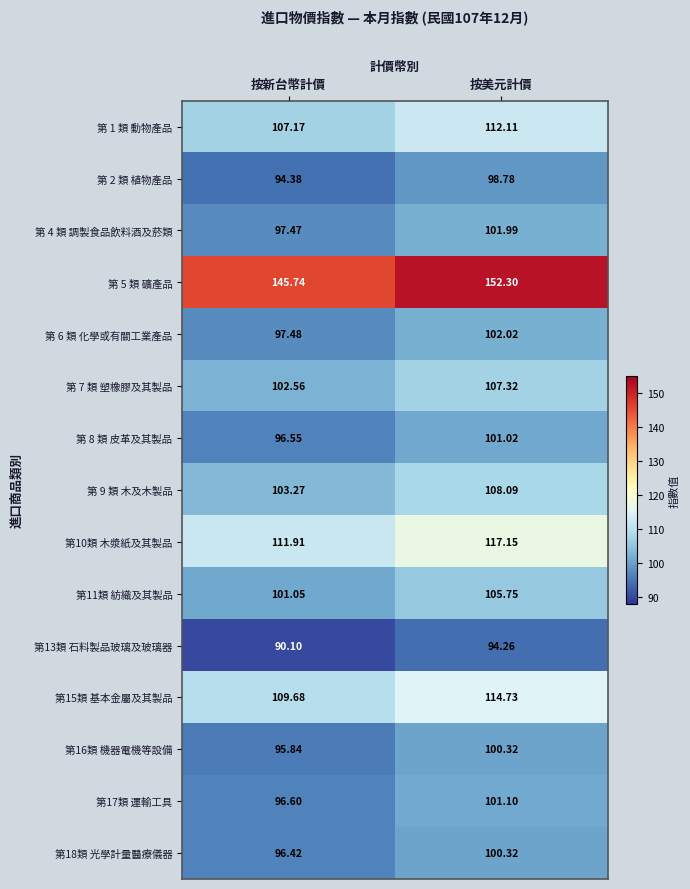

Which label corresponds to the smallest value in the chart?

按新台幣計價